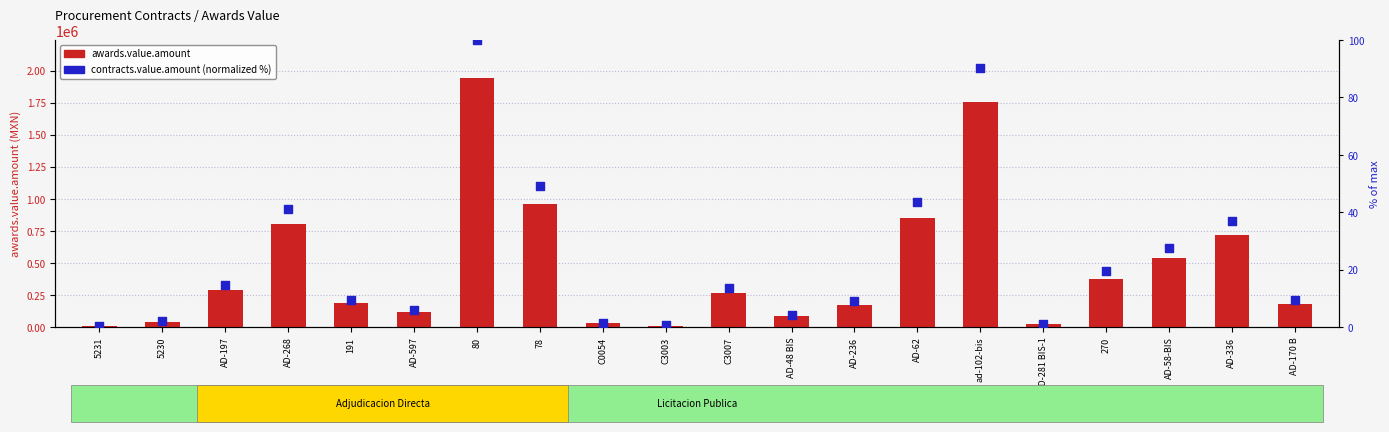

Which series contains the highest Y value?

awards.value.amount